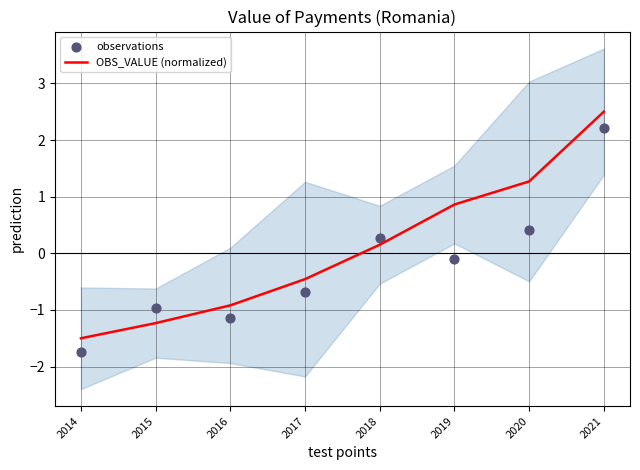

Which series reaches the minimum Y coordinate?

observations